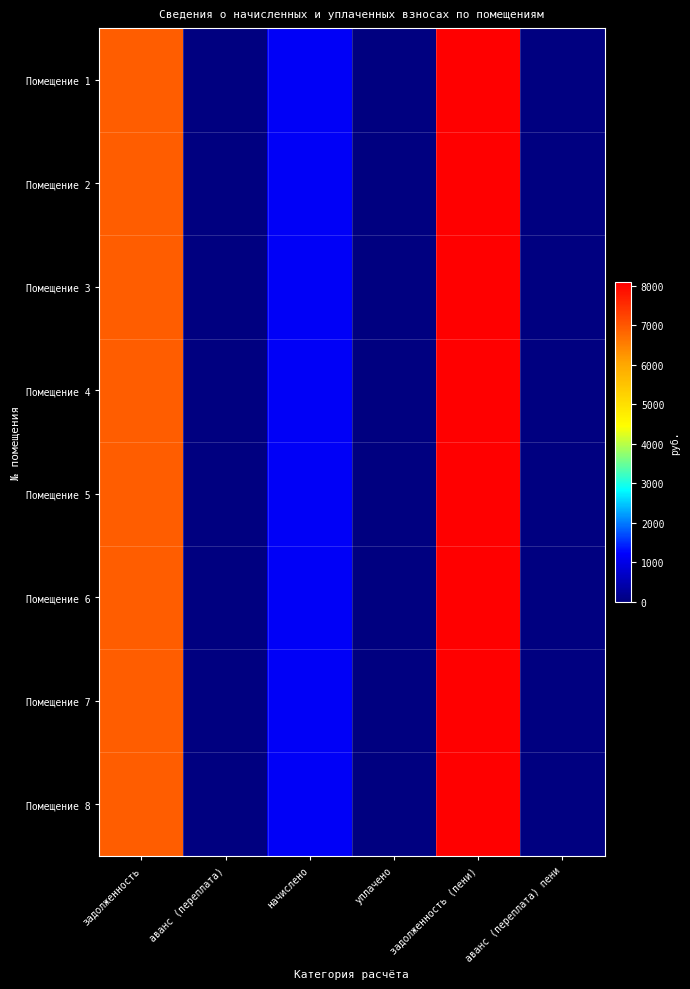

Which has a higher value, задолженность or уплачено?

задолженность